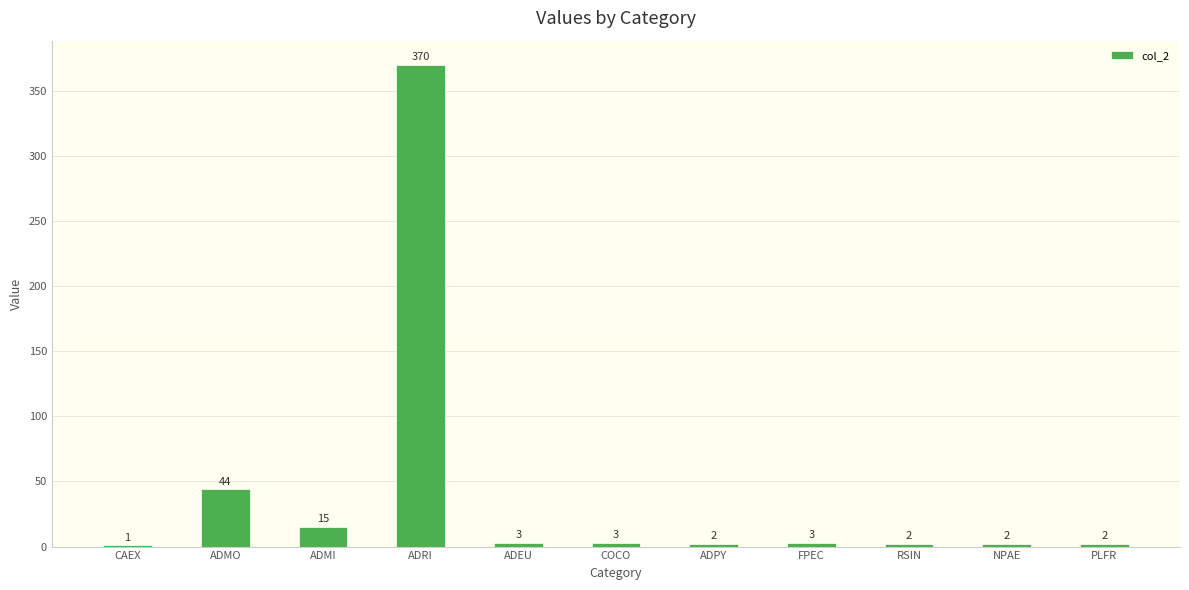

At which label does the data first exceed 3?

ADMO